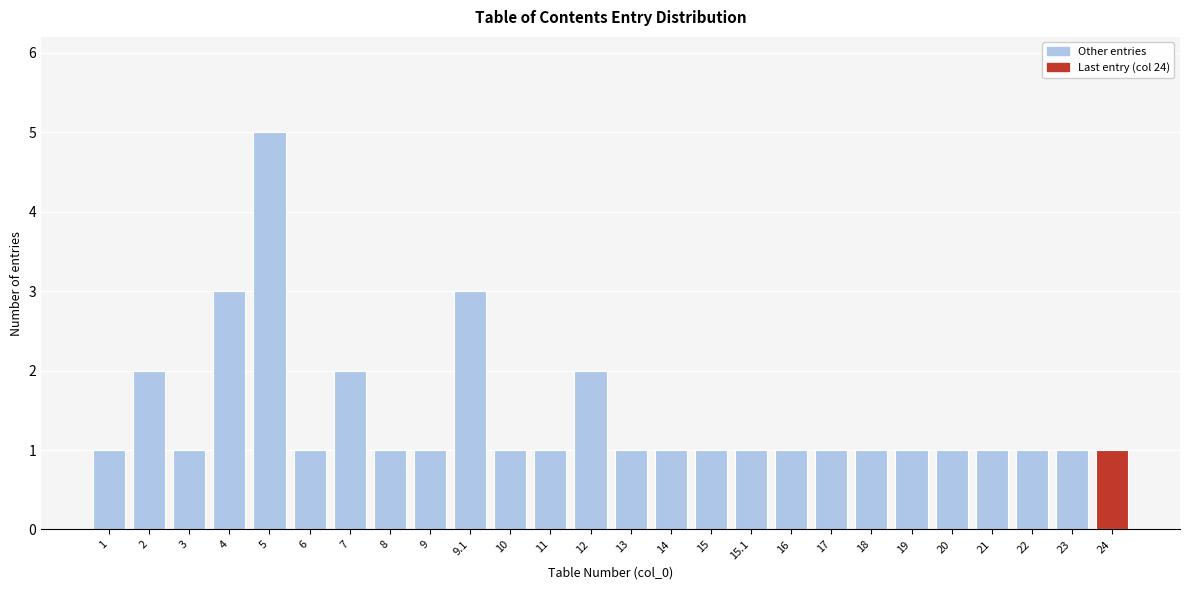

Reading right to left, list all the values displayed in this chart.

1	1	1	1	1	1	1	1	1	1	1	1	1	2	1	1	3	1	1	2	1	5	3	1	2	1